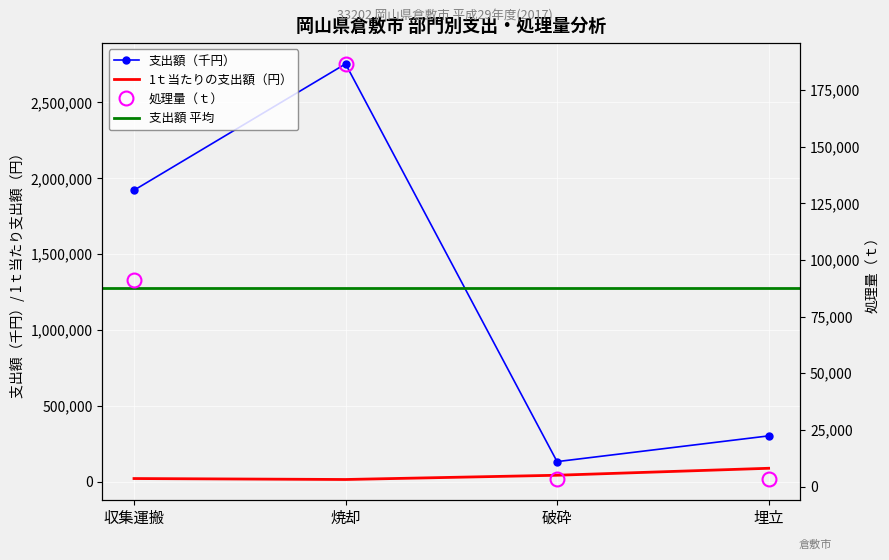

What is the difference between the maximum and minimum values in the 支出額（千円） series?

2621325